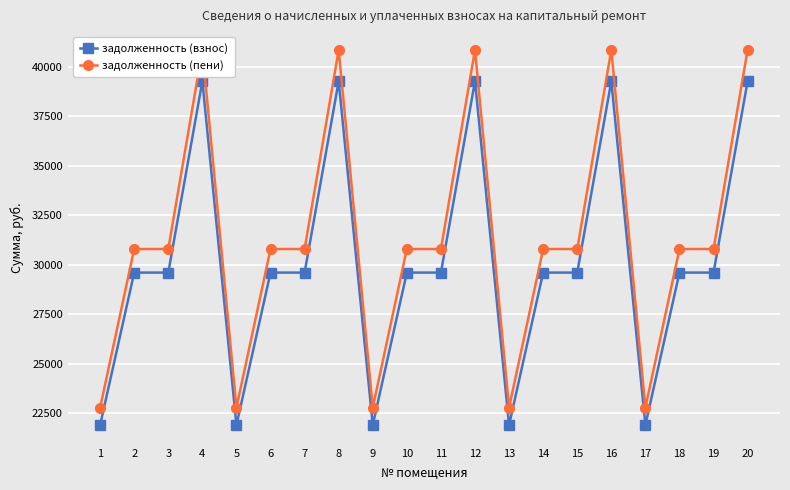

The задолженность (взнос) series shows 51623.6 at 4. True or false?

False